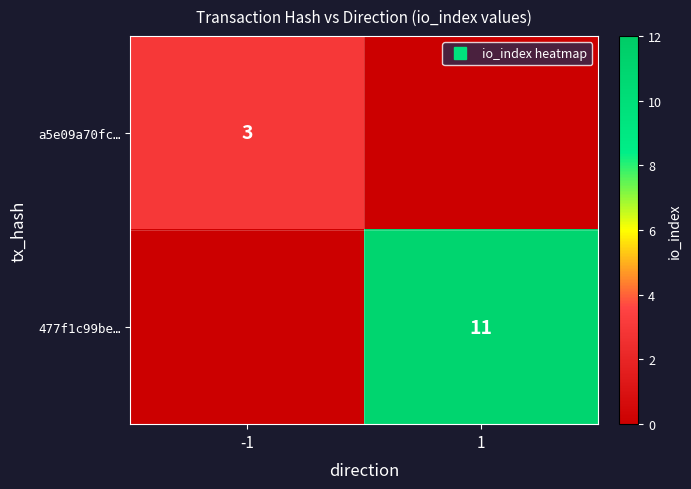

List the labels in order of a5e09a70fc… value, smallest first.

1, -1